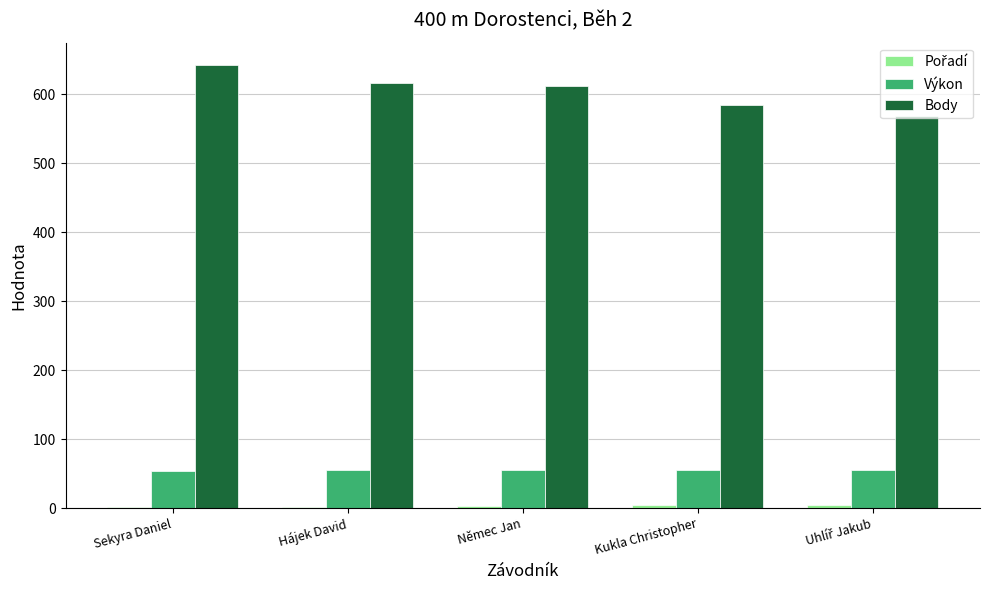

At which label is Body closest to 606?

Němec Jan